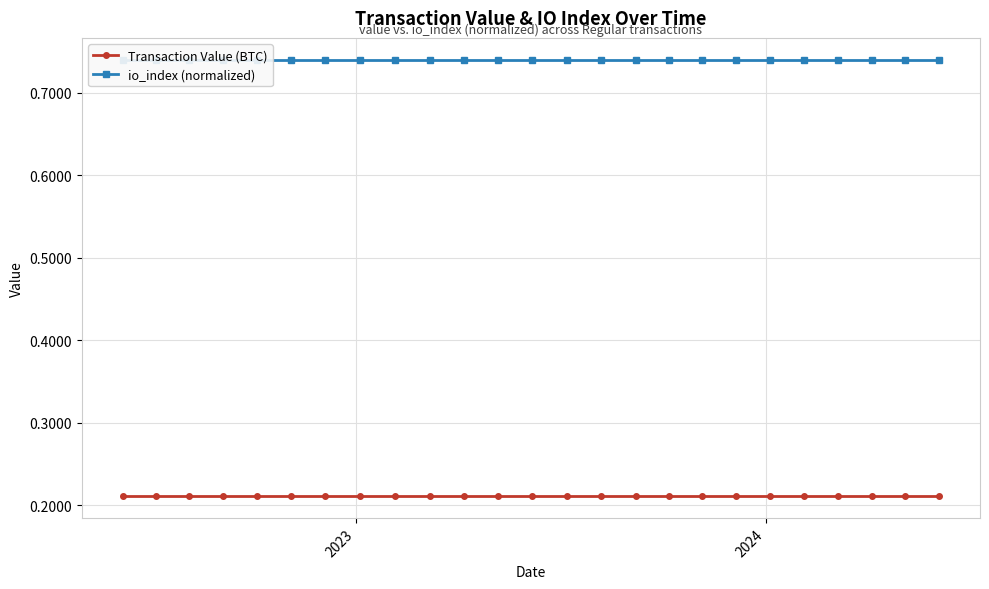

What is the average value of the io_index (normalized) series?

0.7